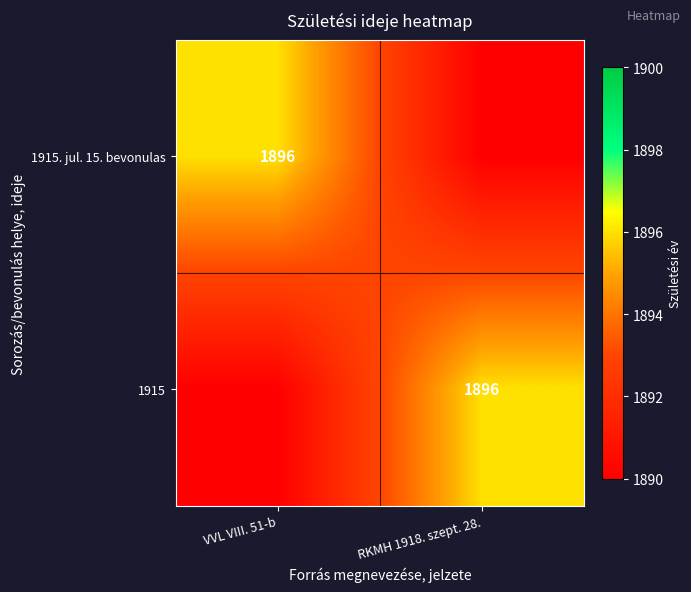

Is it true that 1915. jul. 15. bevonulas equals 1896 at VVL VIII. 51-b?

True